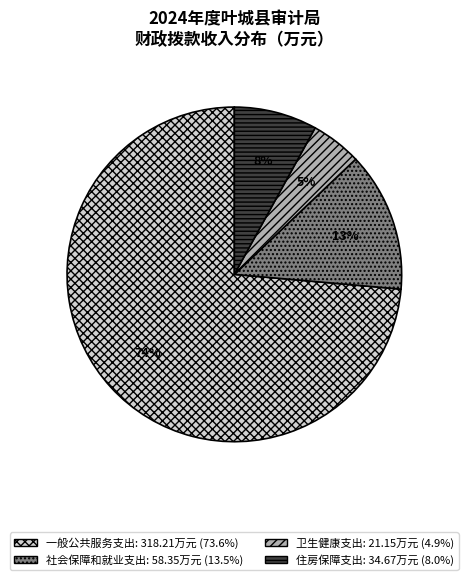

Which has a higher value, 卫生健康支出 or 社会保障和就业支出?

社会保障和就业支出